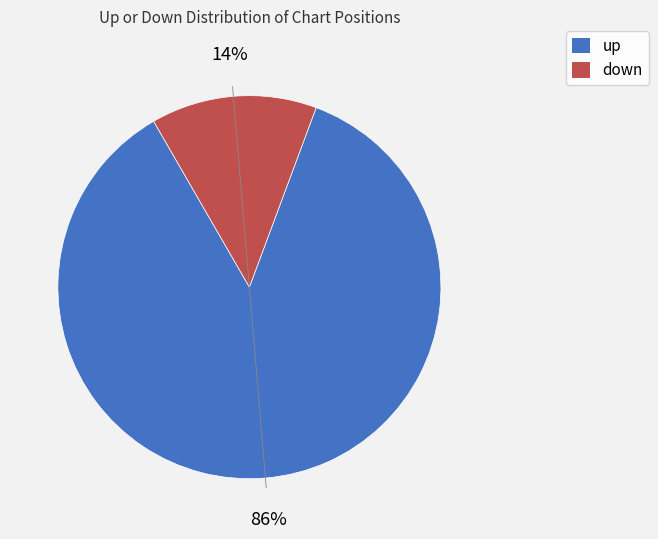

Rank the categories by value from highest to lowest.

up, down